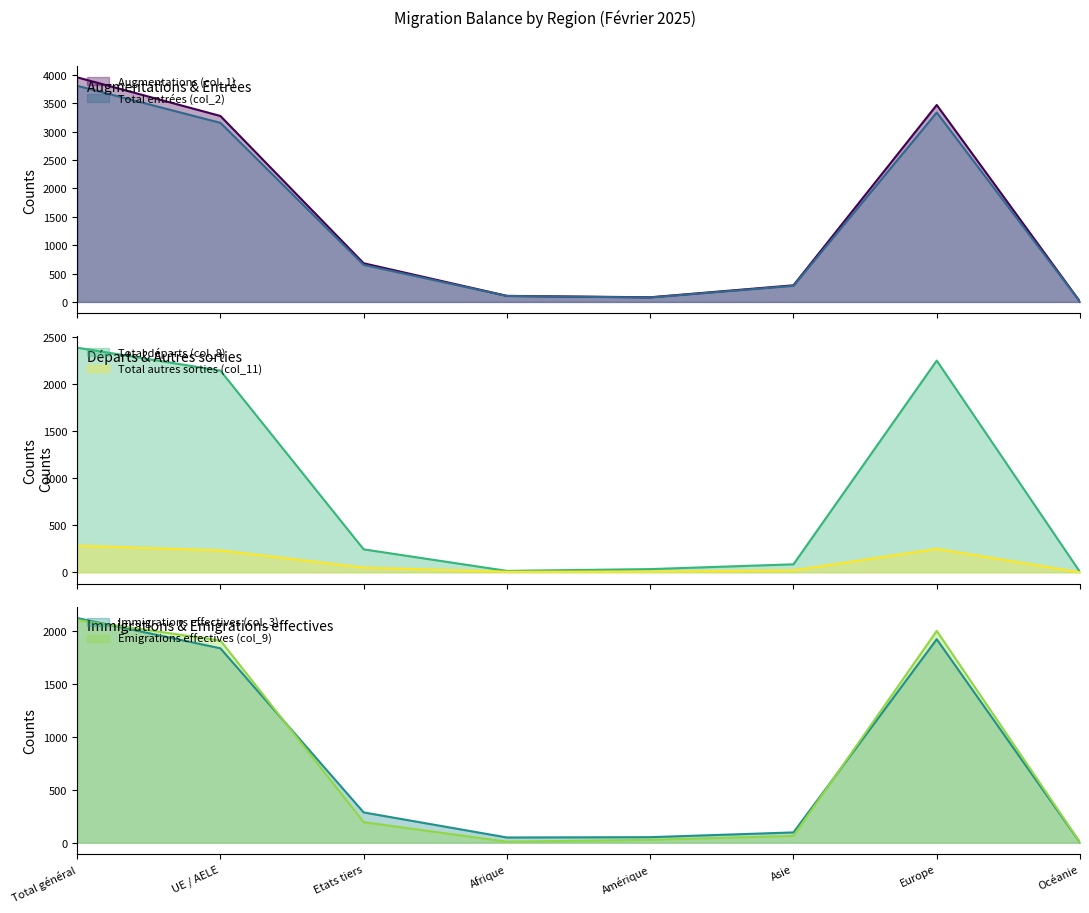

Rank the categories by Total entrées (col_2) value from lowest to highest.

Océanie, Amérique, Afrique, Asie, Etats tiers, UE / AELE, Europe, Total général